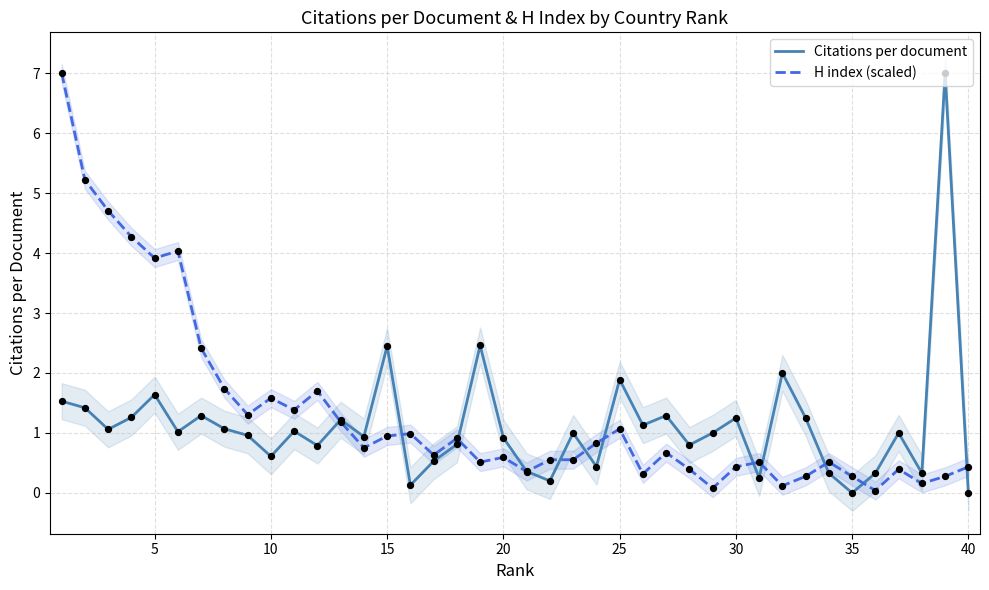

Which series contains the lowest Y value?

Citations per document